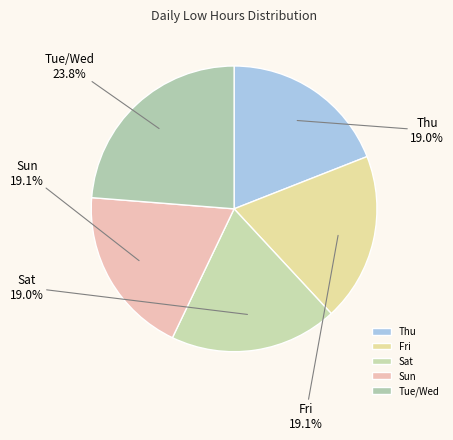

Which slice is the largest?

Tue/Wed